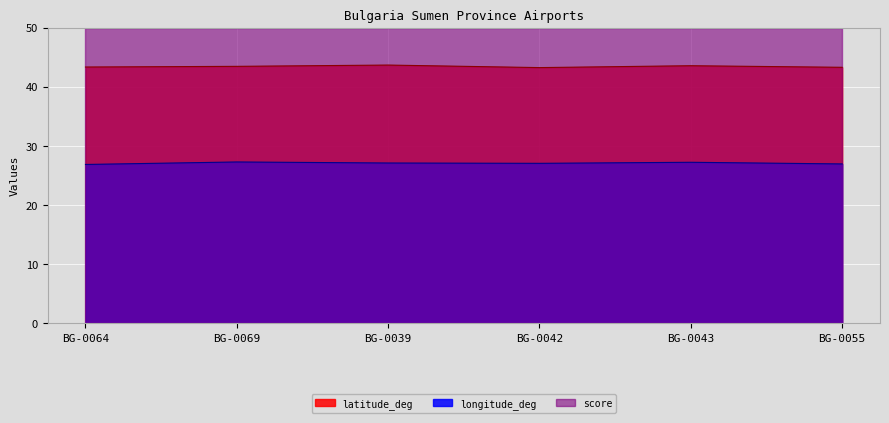

What position from the left is BG-0042?

4